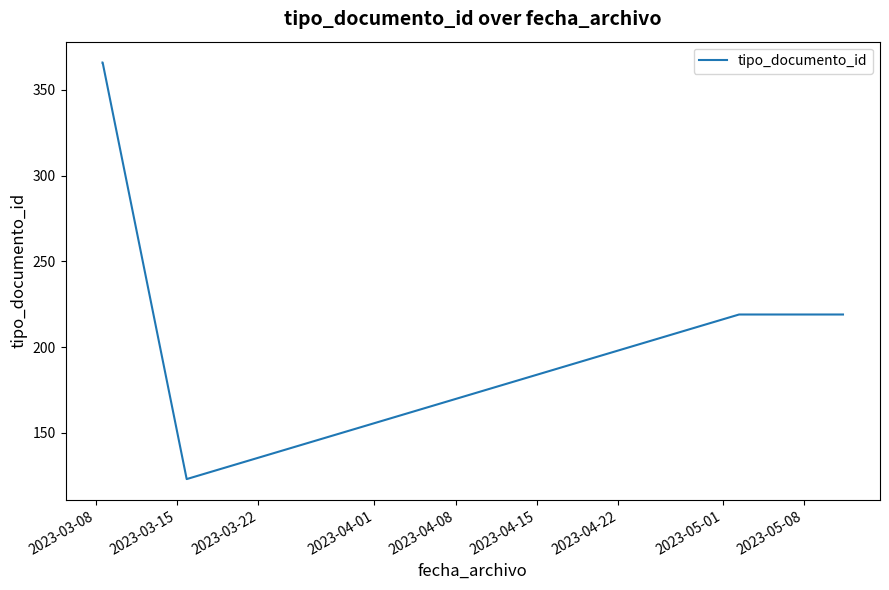

Reading left to right, list all the values displayed in this chart.

366	366	123	219	219	219	219	219	219	219